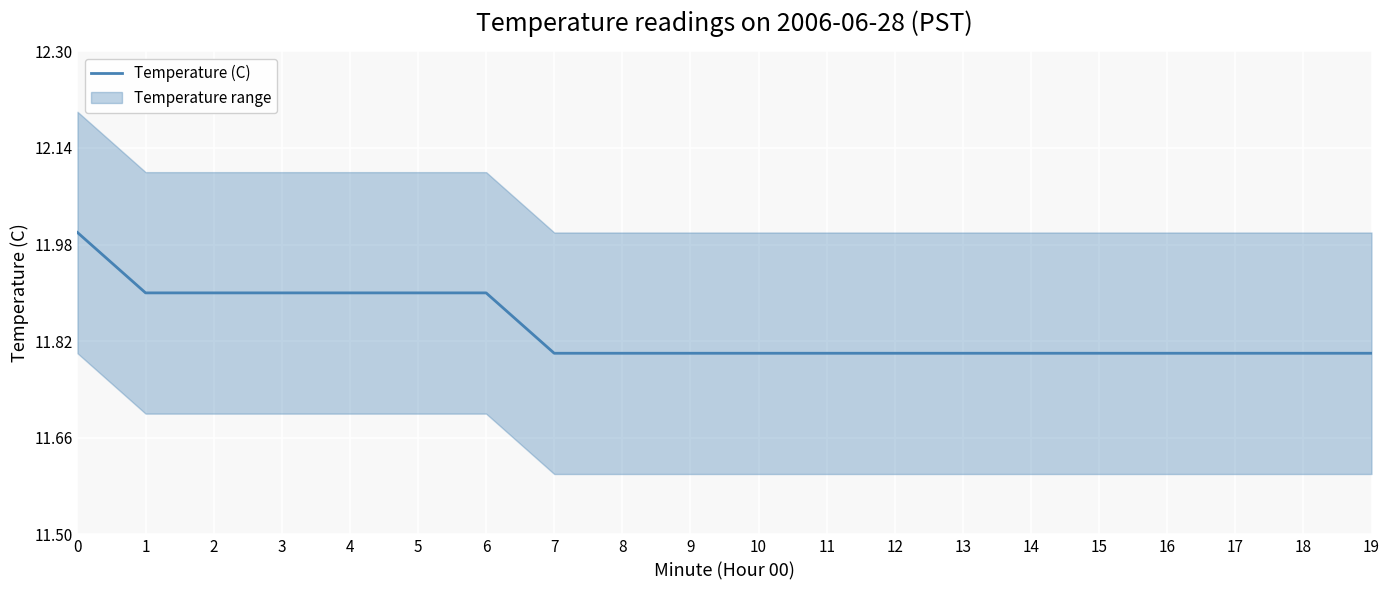

Is it true that Temperature (C) equals 11.8 at 7?

True